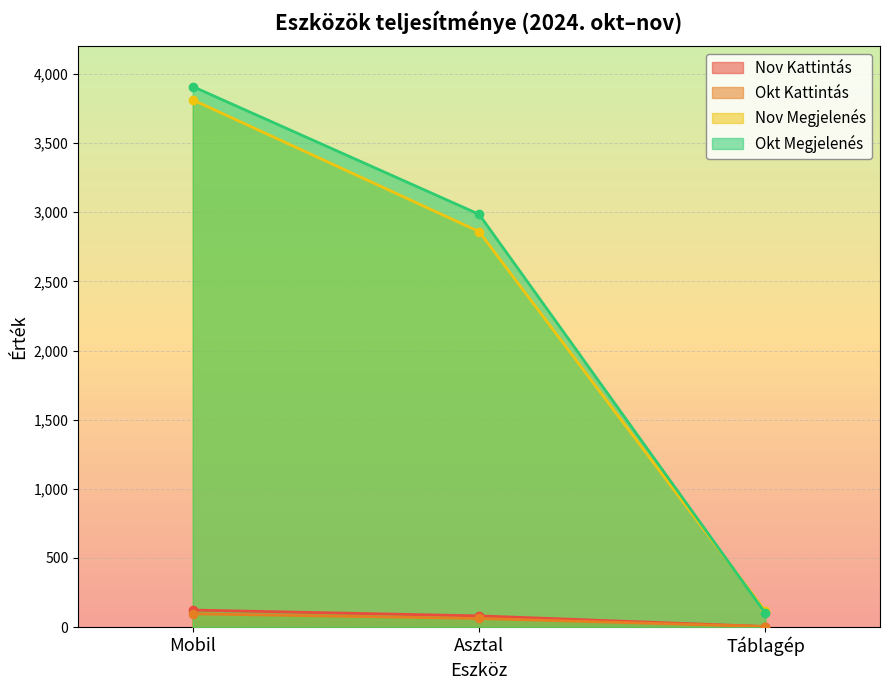

What are all the series names shown in the legend?

Nov Kattintás, Okt Kattintás, Nov Megjelenés, Okt Megjelenés